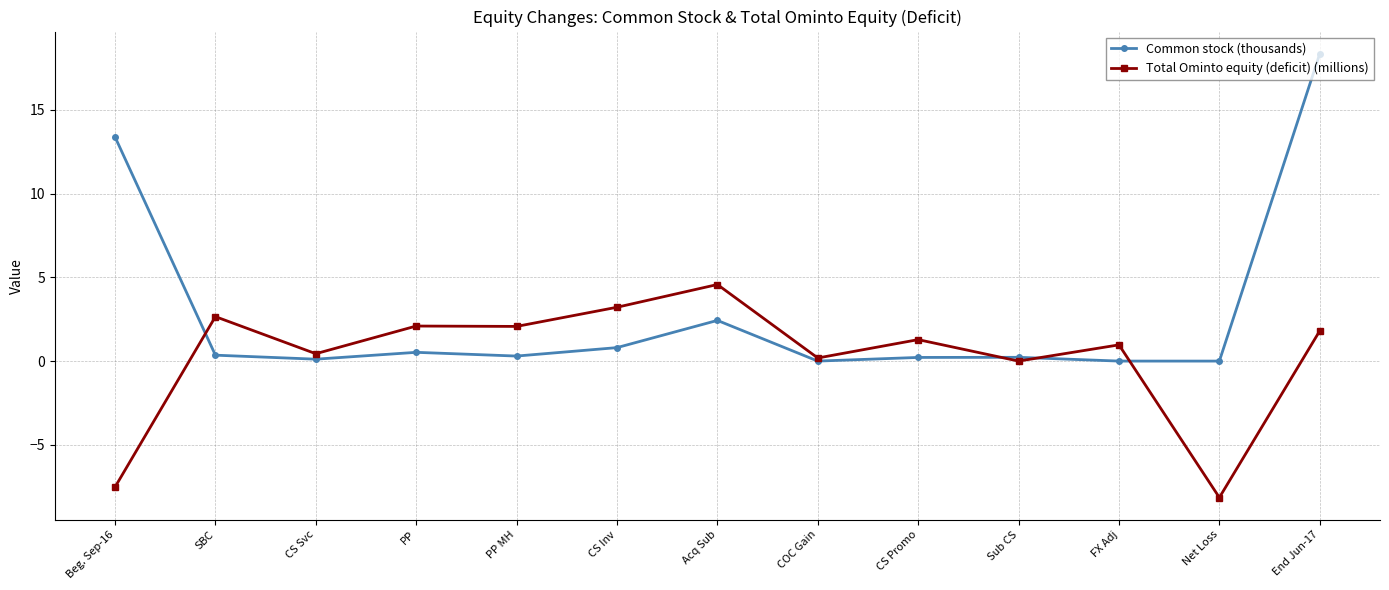

True or false: Total Ominto equity (deficit) (millions) and Common stock (thousands) intersect in this chart.

True